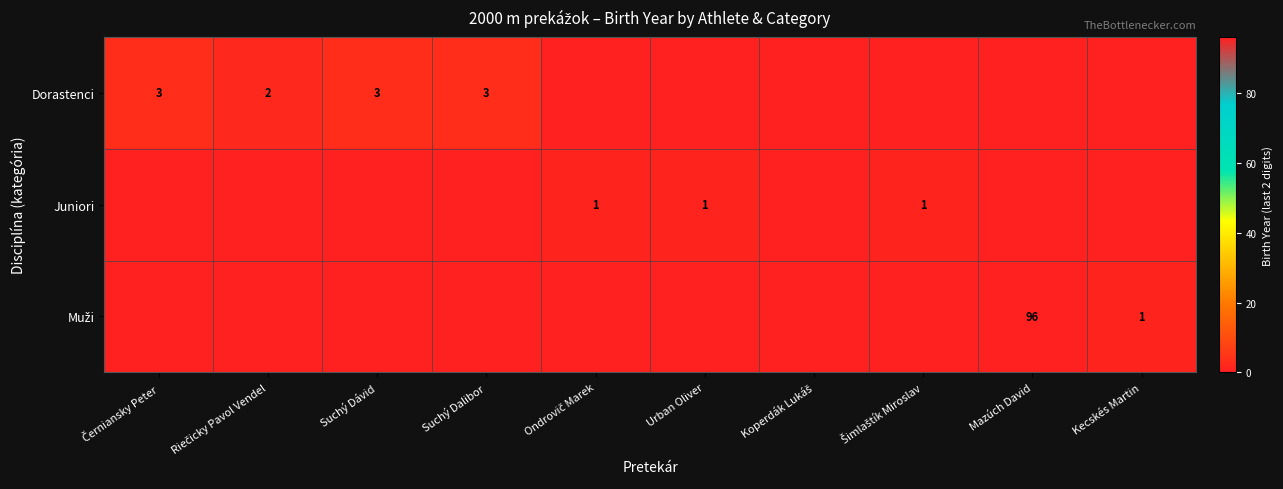

What is the maximum value for Muži?

96